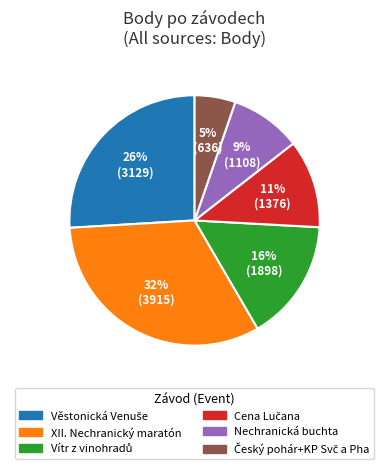

To the nearest percent, what is the difference between the largest and smallest slice percentages?

27%